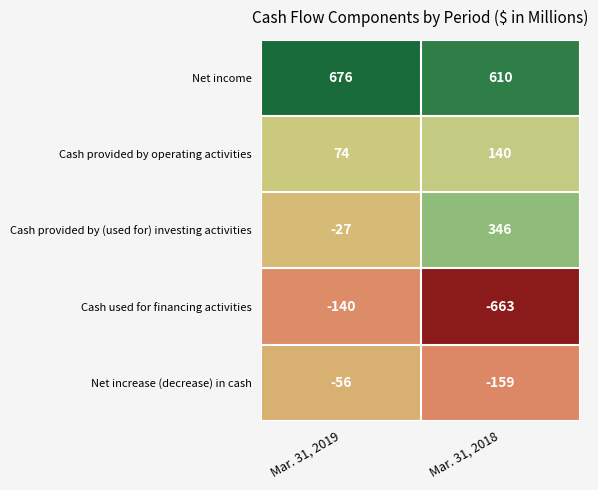

The value of Cash provided by (used for) investing activities at Mar. 31, 2019 is -27. True or false?

True